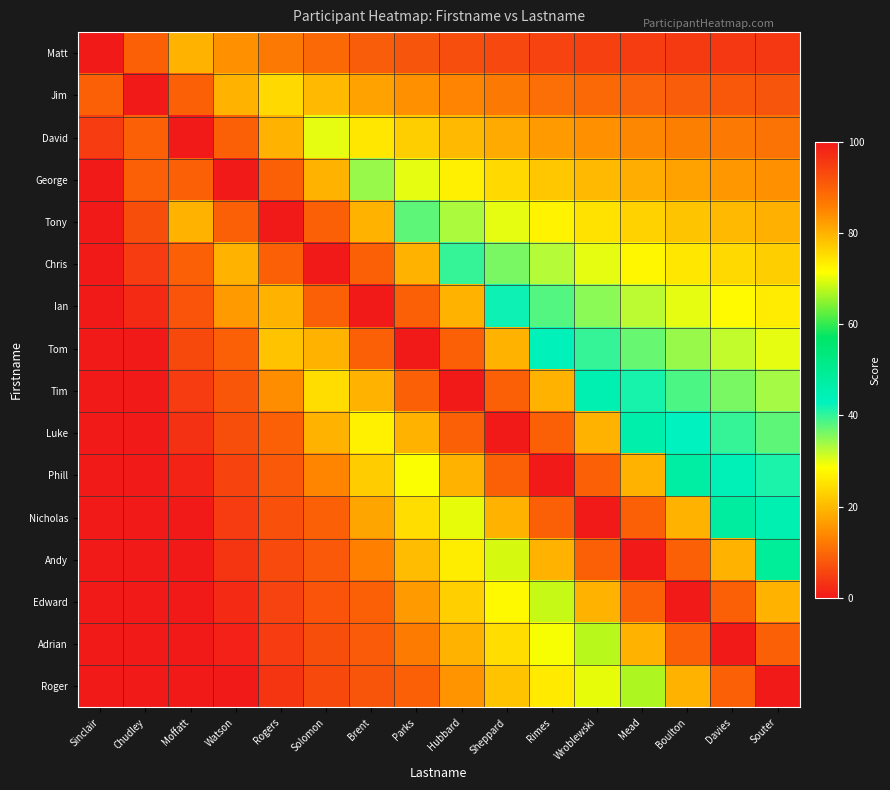

Rank the series at Chudley from lowest to highest value.

Matt, David, George, Tony, Chris, Ian, Jim, Tom, Tim, Luke, Phill, Nicholas, Andy, Edward, Adrian, Roger